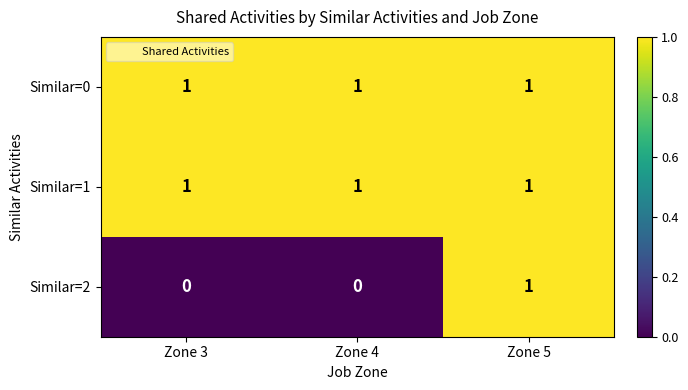

Reading left to right, extract all data points from this chart.

Similar=0: 1	1	1
Similar=1: 1	1	1
Similar=2: 0	0	1